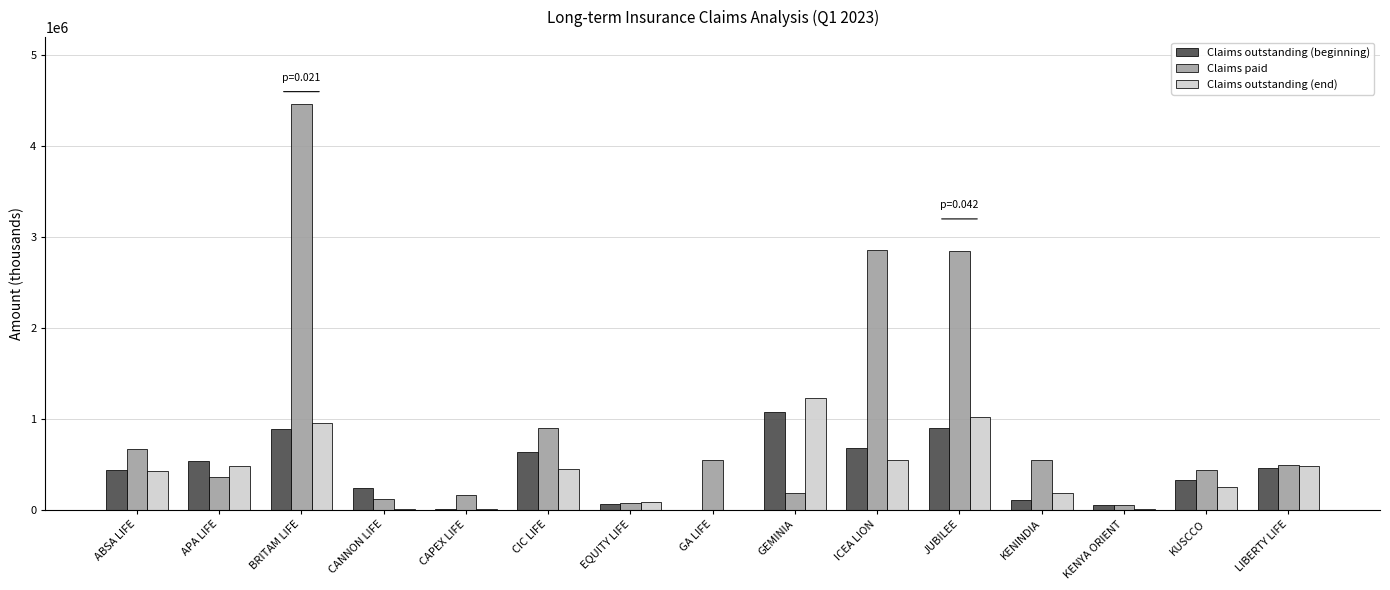

What is the sum of the Claims outstanding (beginning) values at KUSCCO and ICEA LION?

1006571.0